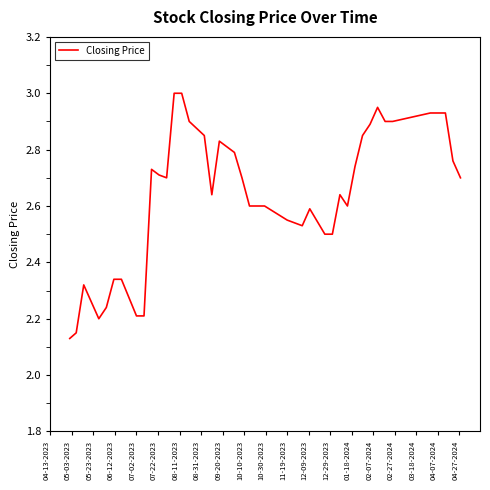

What is the difference between the maximum and minimum values?

0.9